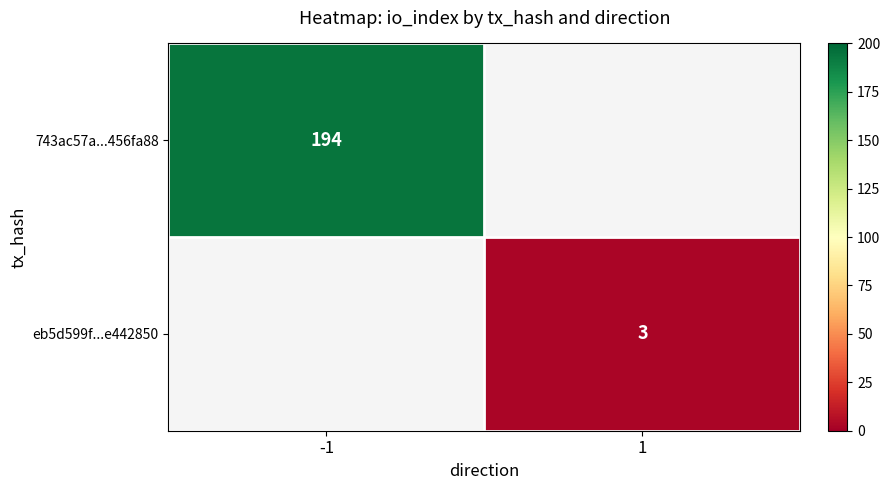

The 743ac57a...456fa88 series shows 277.3 at -1. True or false?

False